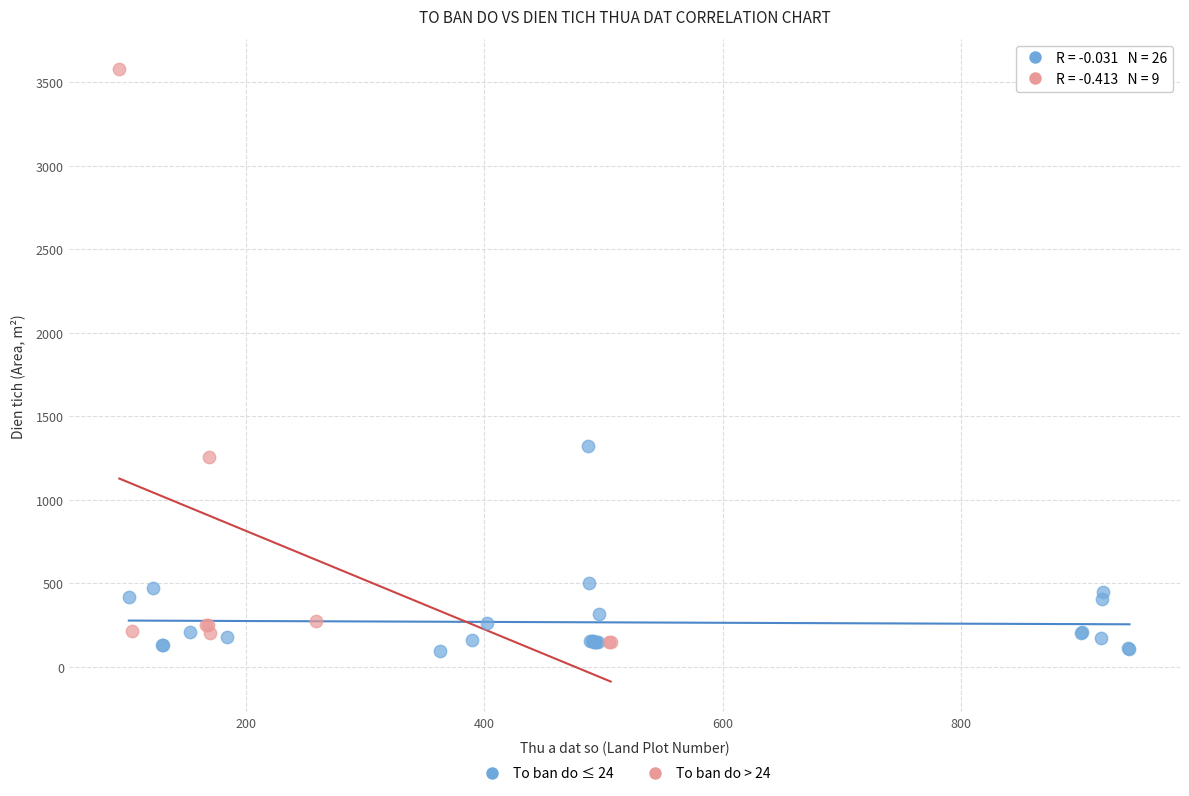

Which series contains the highest Y value?

To ban do > 24